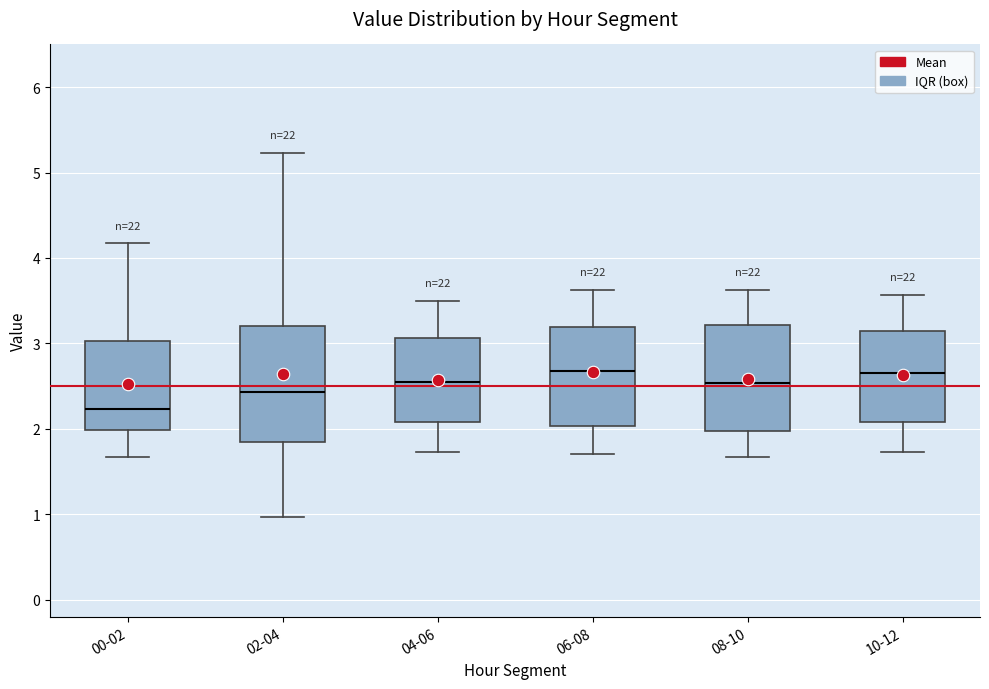

Where does the upper whisker of the box for 04-06 end on the y-axis? The values are not printed on the chart, so give them approximately, as read against the axis.

3.5